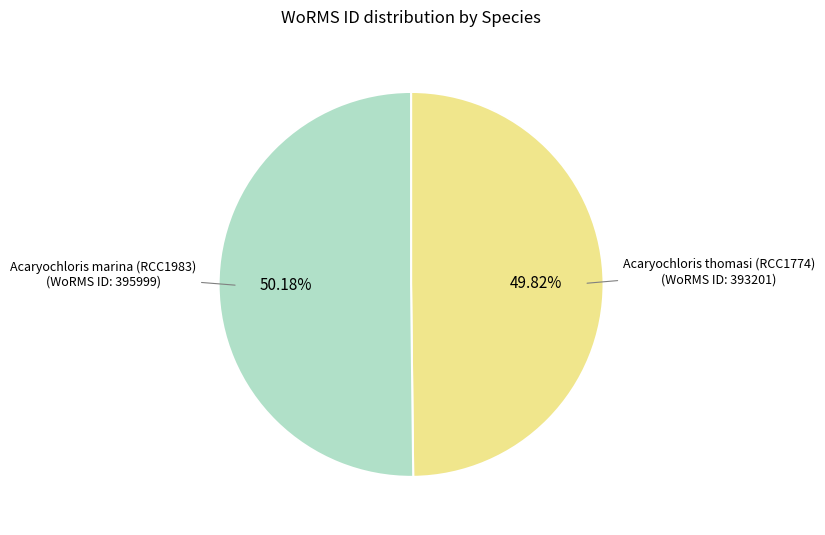

Does any single category account for the majority?

Yes